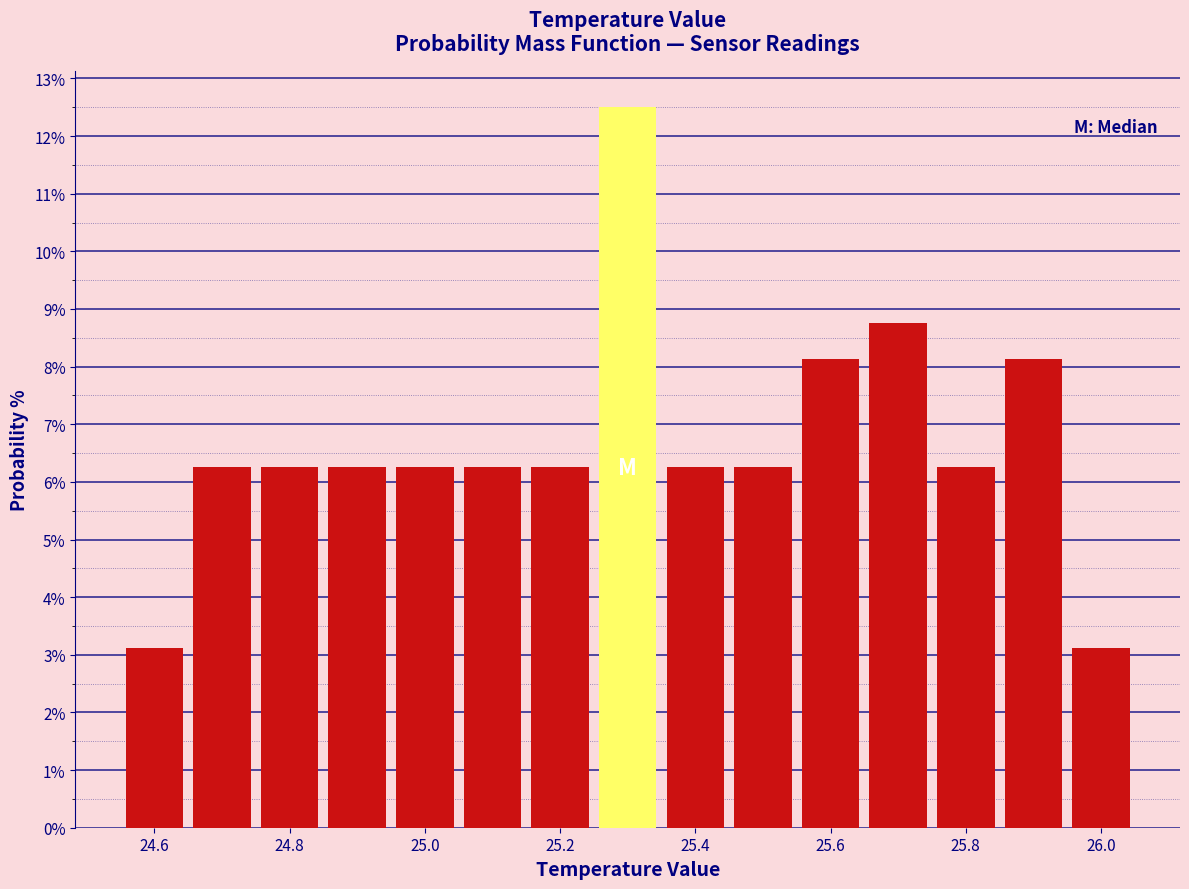

Which range on the x-axis has the tallest bar?

25.25 to 25.35